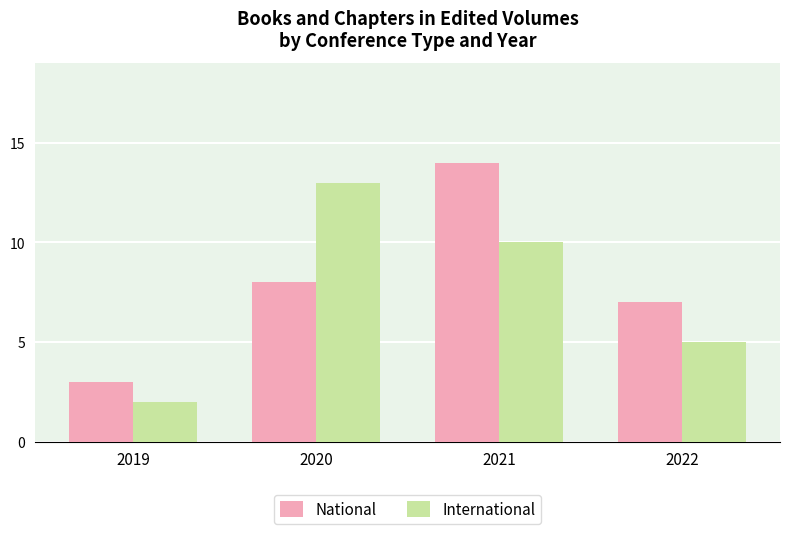

At which label does International reach its minimum?

2019